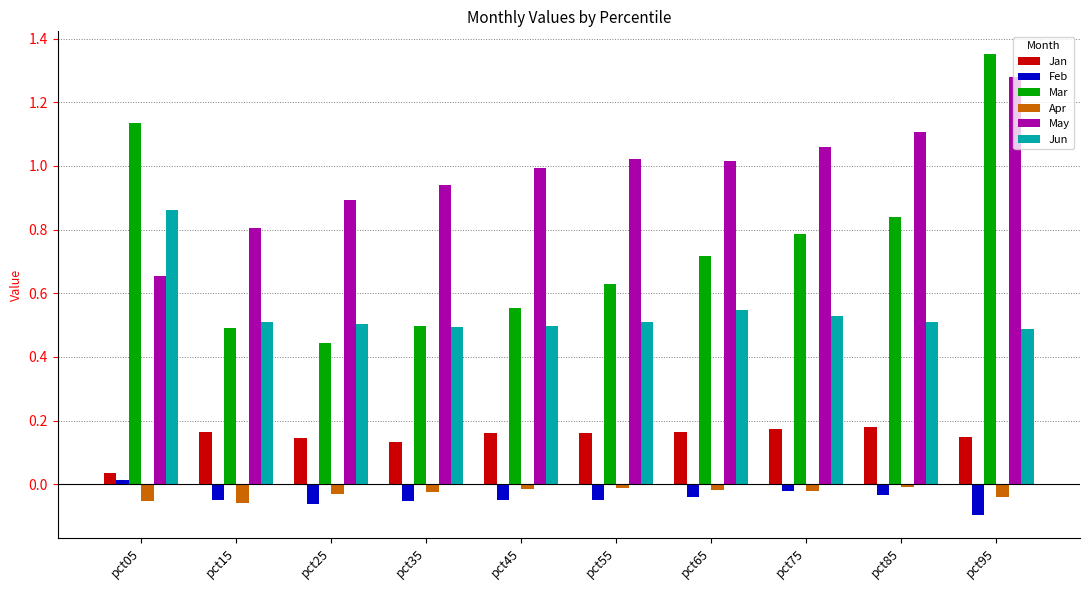

What are all the series names shown in the legend?

Jan, Feb, Mar, Apr, May, Jun